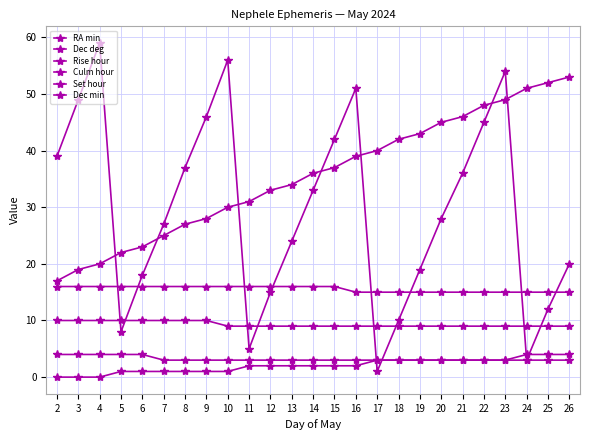

Count the number of data series in this chart.

6